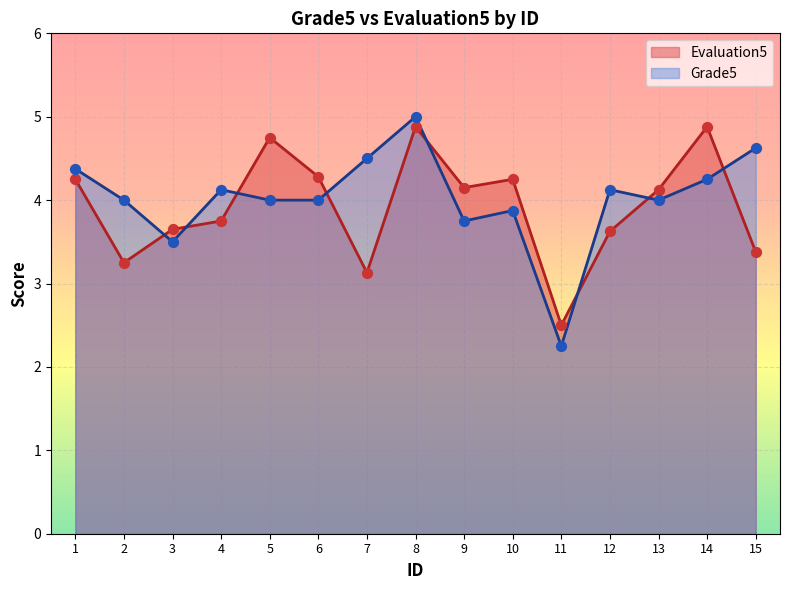

At which category is the sum across all series the highest?

8